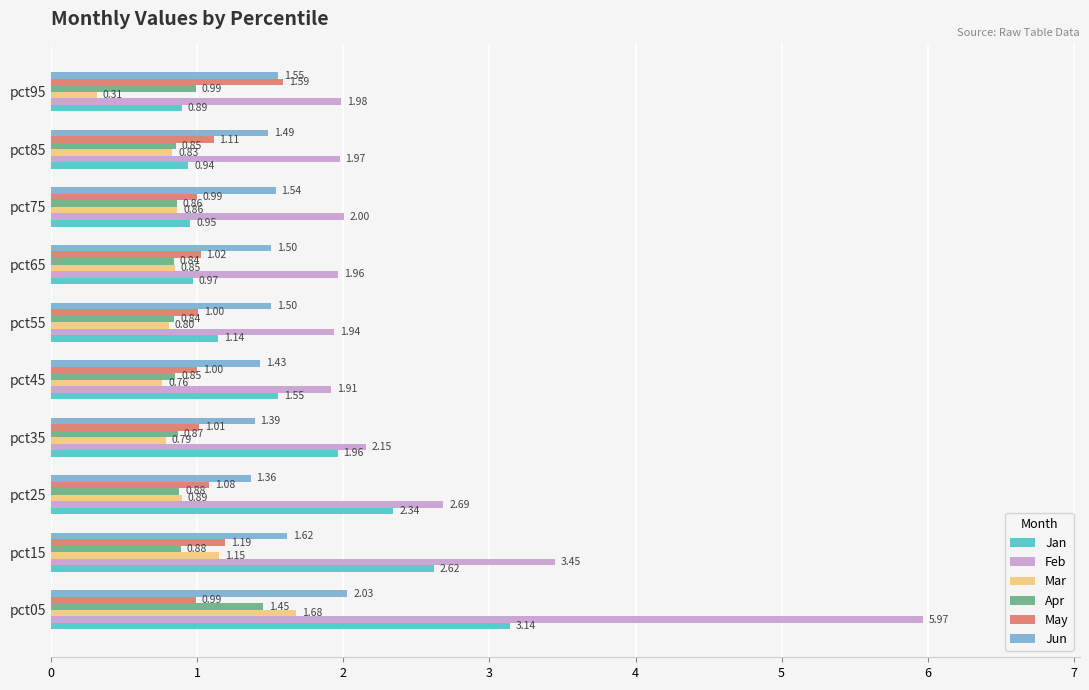

Rank the categories by Jan value from lowest to highest.

pct95, pct85, pct75, pct65, pct55, pct45, pct35, pct25, pct15, pct05